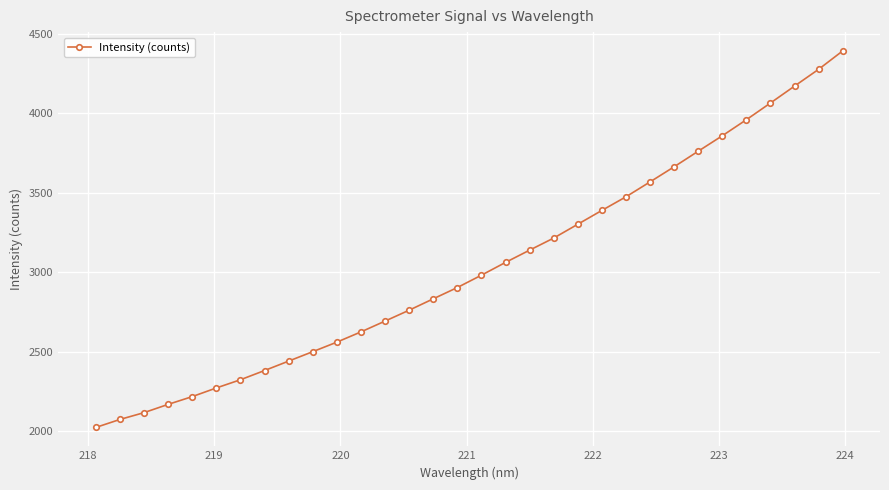

What is the maximum value shown in the chart?

4390.5